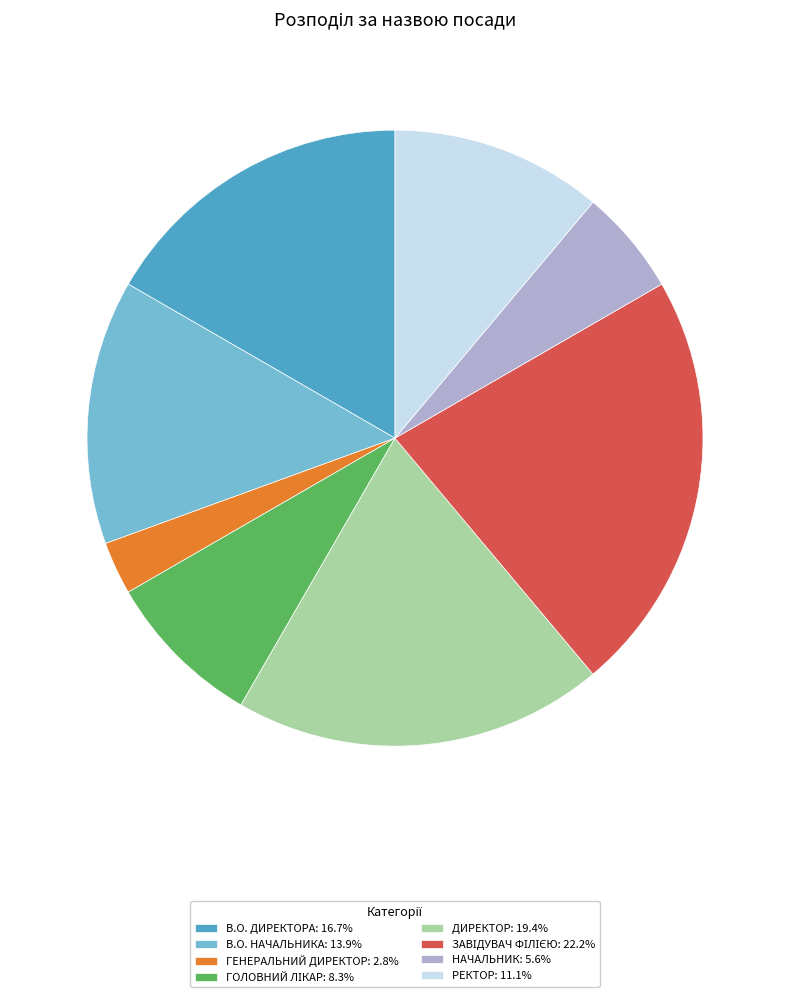

Is there any slice that represents more than half of the pie?

No